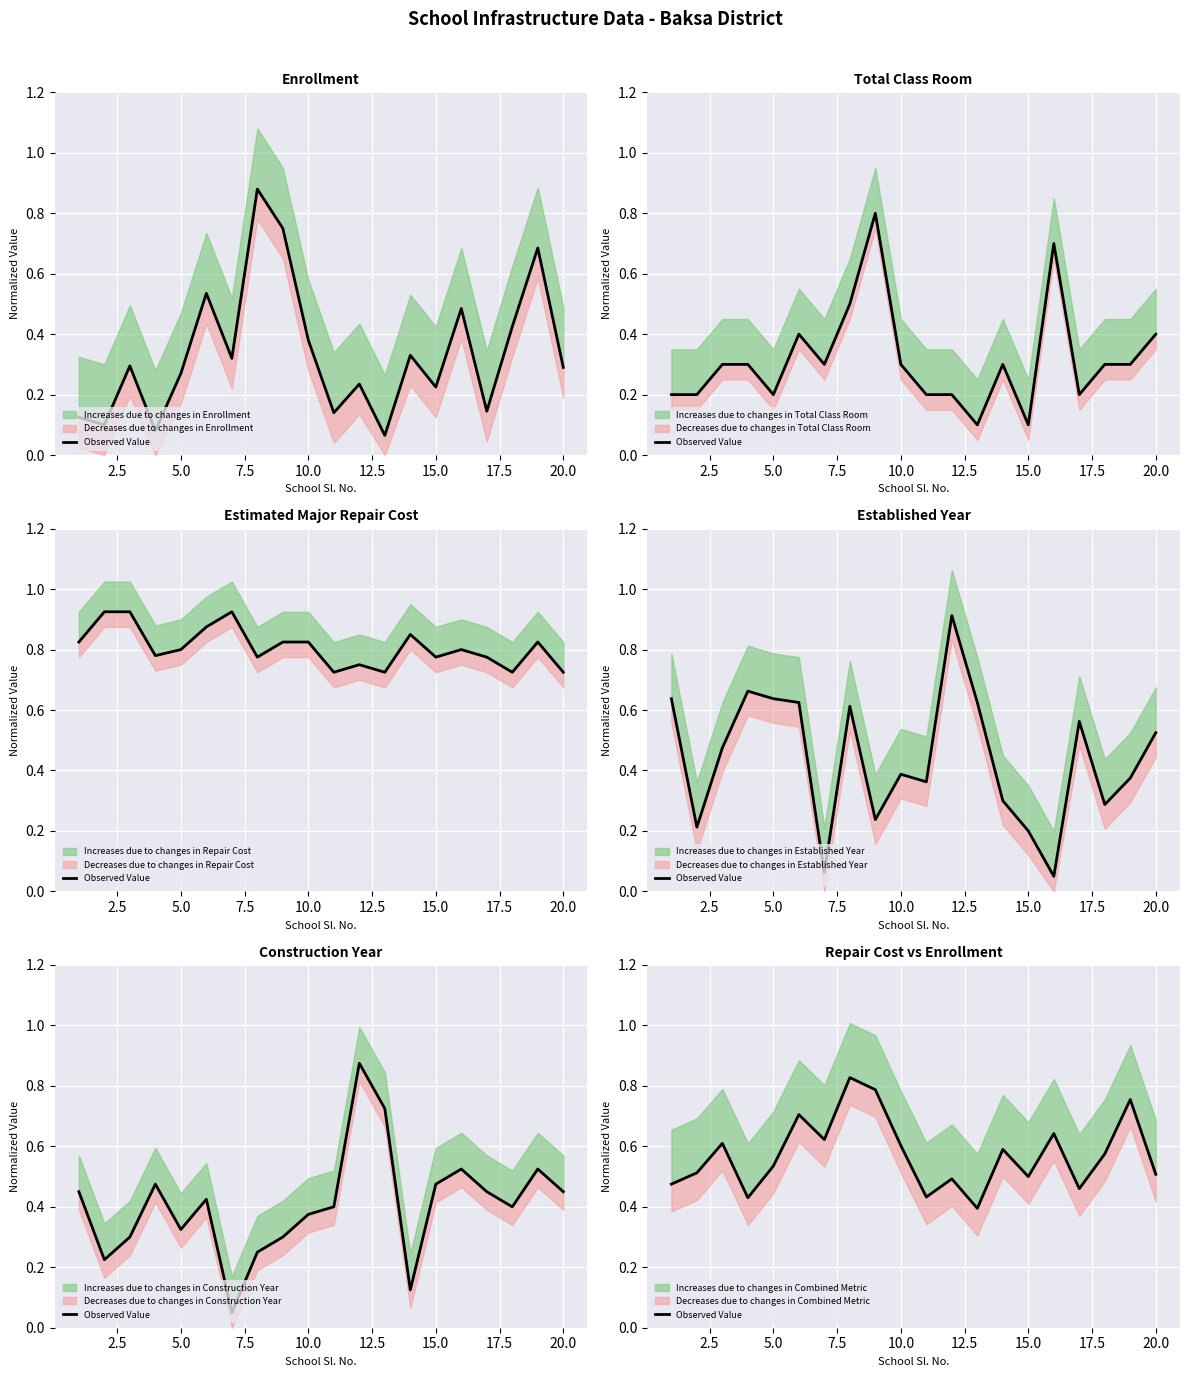

What is the smallest value displayed?

0.4